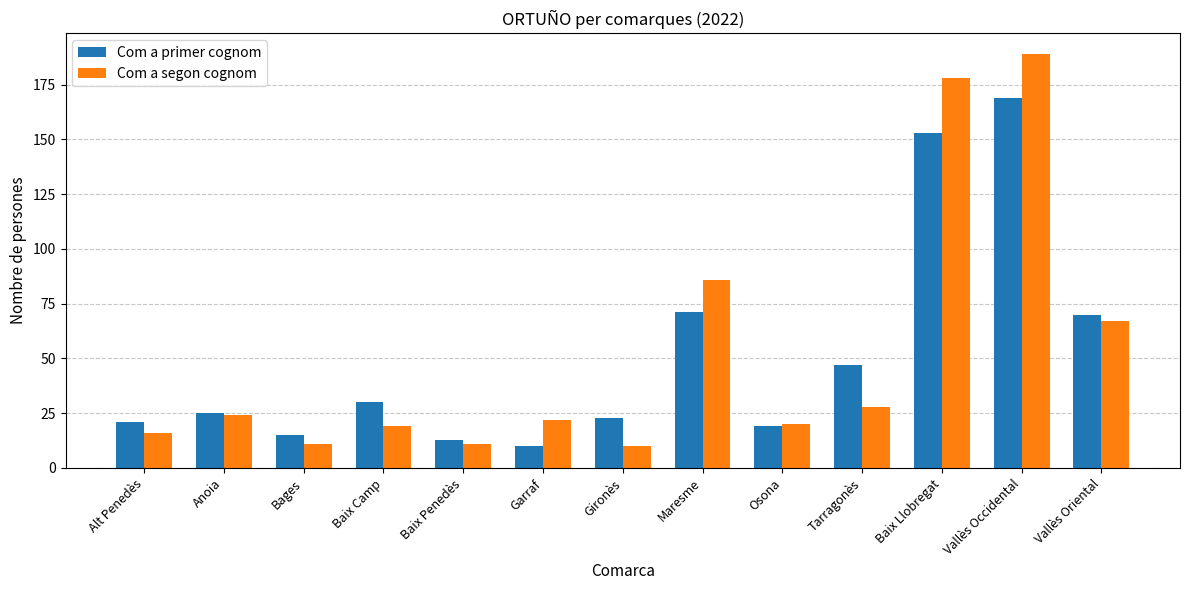

True or false: Com a primer cognom has a value of 70 at Vallès Oriental.

True